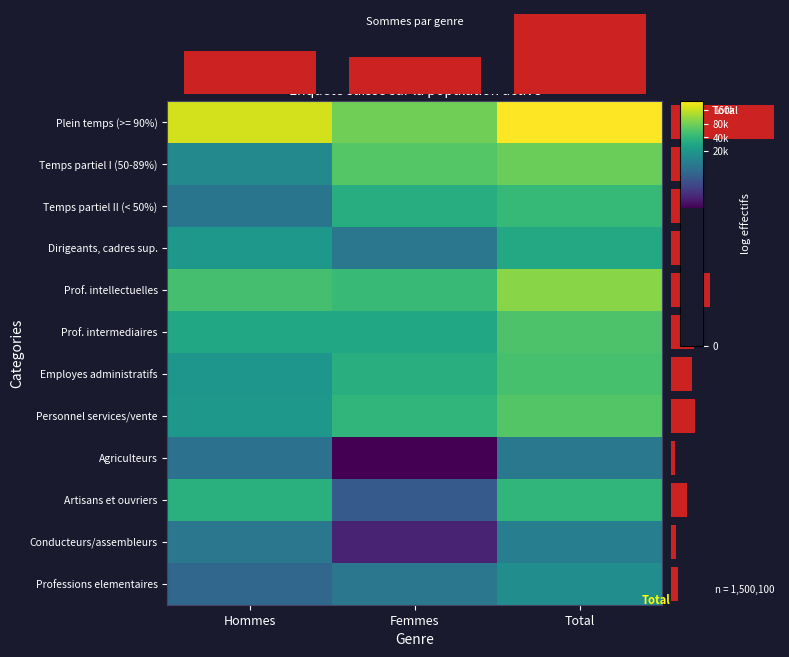

What is the smallest value displayed?

7.0